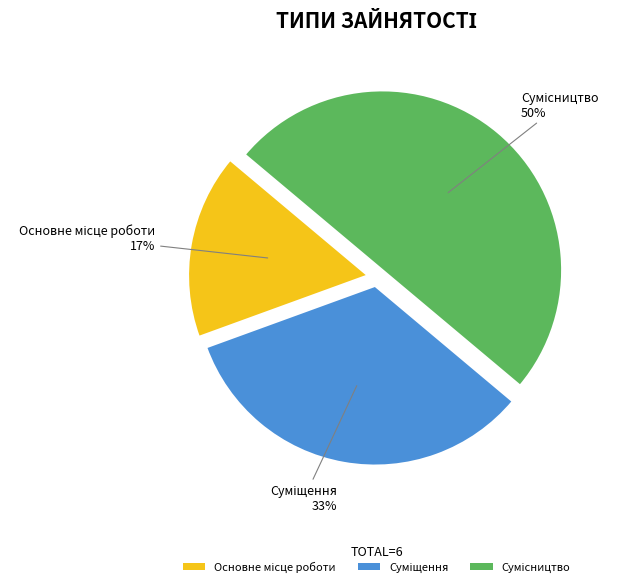

To the nearest percent, what is the average slice percentage?

33%